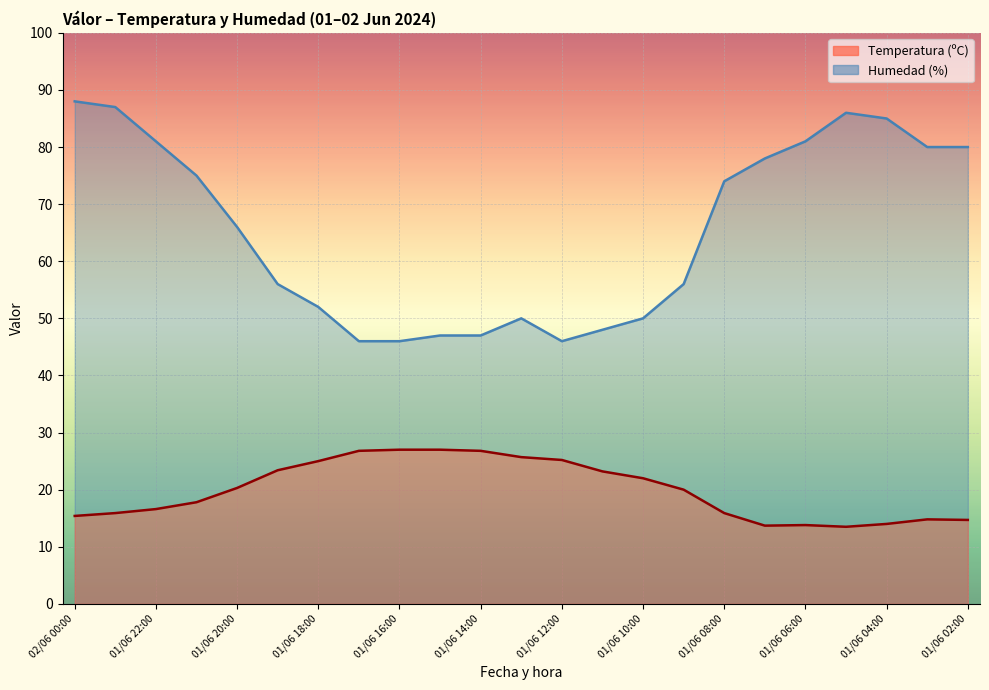

List the series in order of their peak value, lowest first.

Temperatura (ºC), Humedad (%)